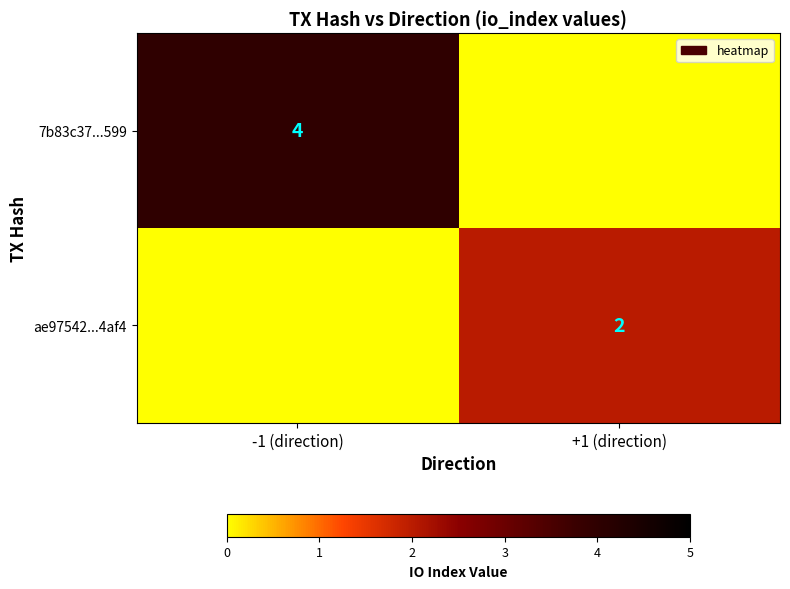

Which has a higher value, +1 (direction) or -1 (direction)?

-1 (direction)